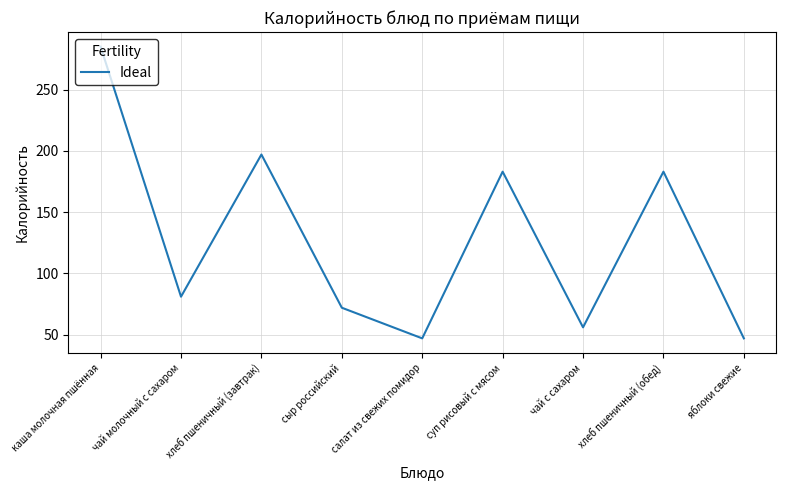

What is the ratio of the value at сыр российский to the value at каша молочная пшённая?

0.3